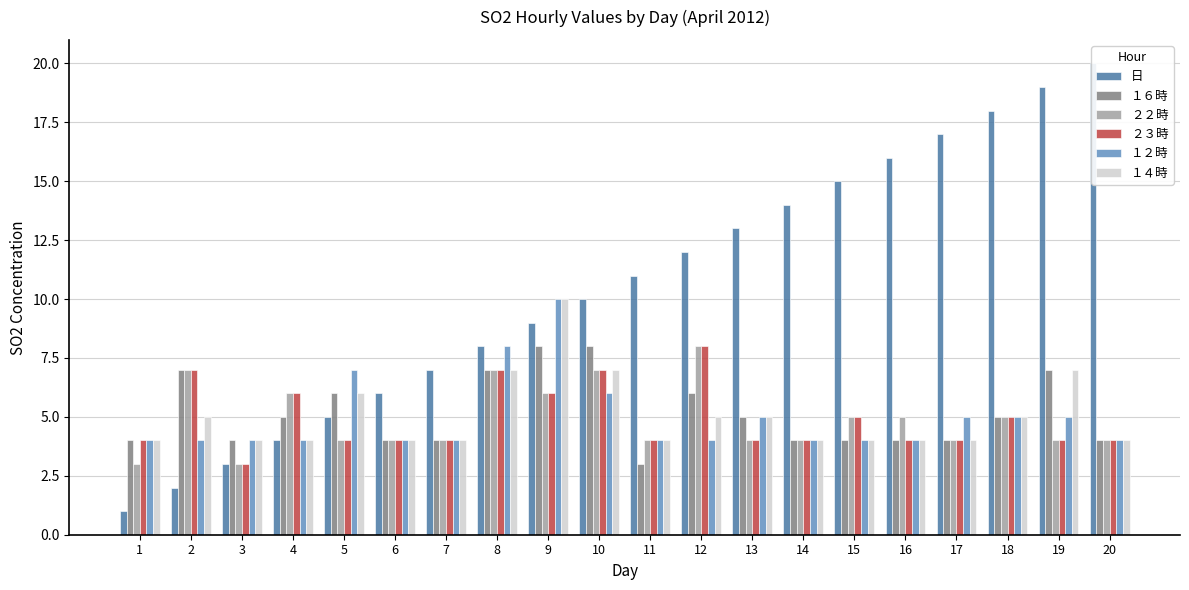

Where does the ２２時 series first go above 4?

2